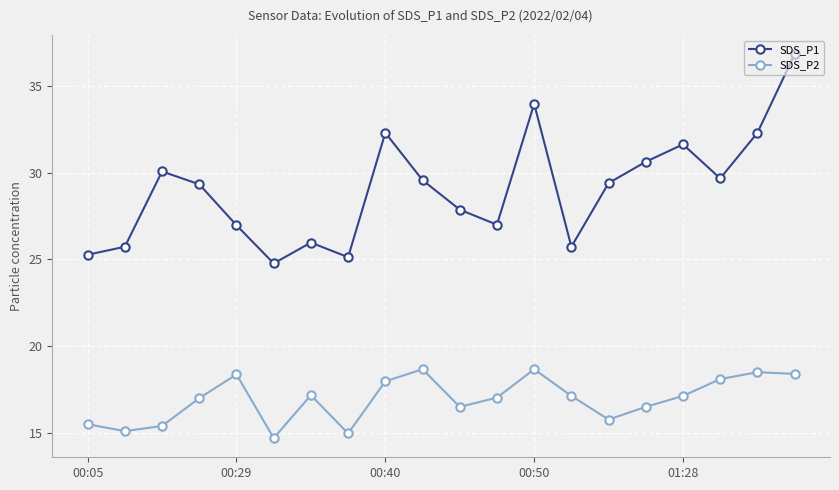

Rank the series by their maximum value, from lowest to highest.

SDS_P2, SDS_P1